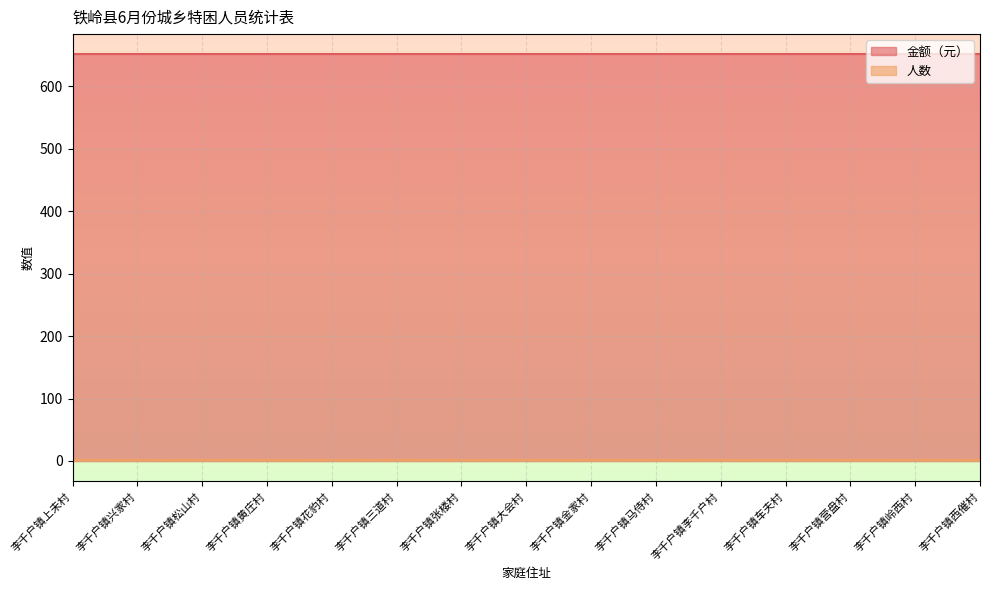

Reading left to right, extract all data points from this chart.

金额（元）: 651	651	651	651	651	651	651	651	651	651	651	651	651	651	651
人数: 1	1	1	1	1	1	1	1	1	1	1	1	1	1	1